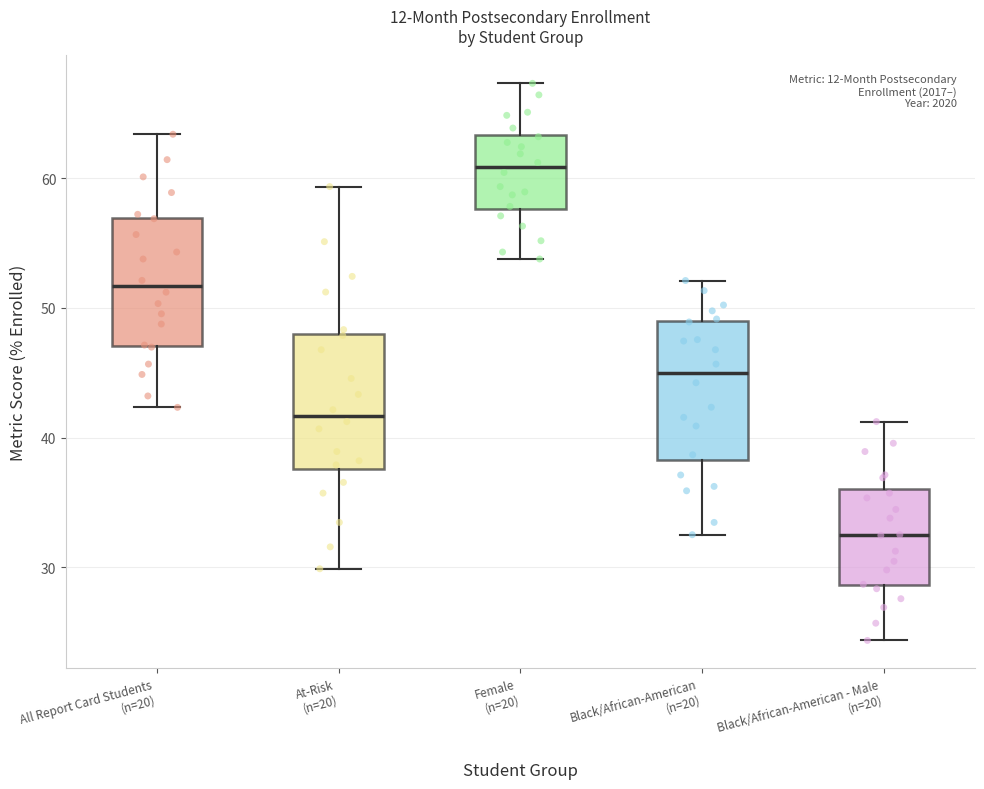

Reading left to right, read every box against the y-axis: the position of its median line, the range the box covers, and the ends of its whiskers. The values are not printed on the chart, so give them approximately, as read against the axis.

All Report Card Students (n=20): median 52, box 47 to 57, whiskers 42 to 63
At-Risk (n=20): median 42, box 38 to 48, whiskers 30 to 59
Female (n=20): median 61, box 58 to 63, whiskers 54 to 67
Black/African-American (n=20): median 45, box 38 to 49, whiskers 33 to 52
Black/African-American - Male (n=20): median 32, box 29 to 36, whiskers 24 to 41